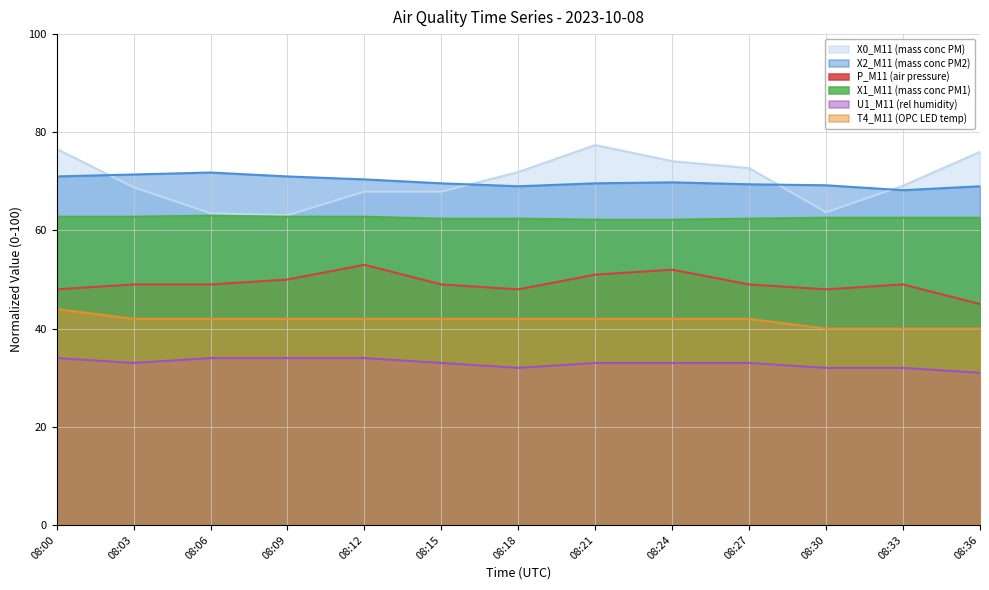

True or false: X0_M11 (mass conc PM) and X1_M11 (mass conc PM1) intersect in this chart.

False